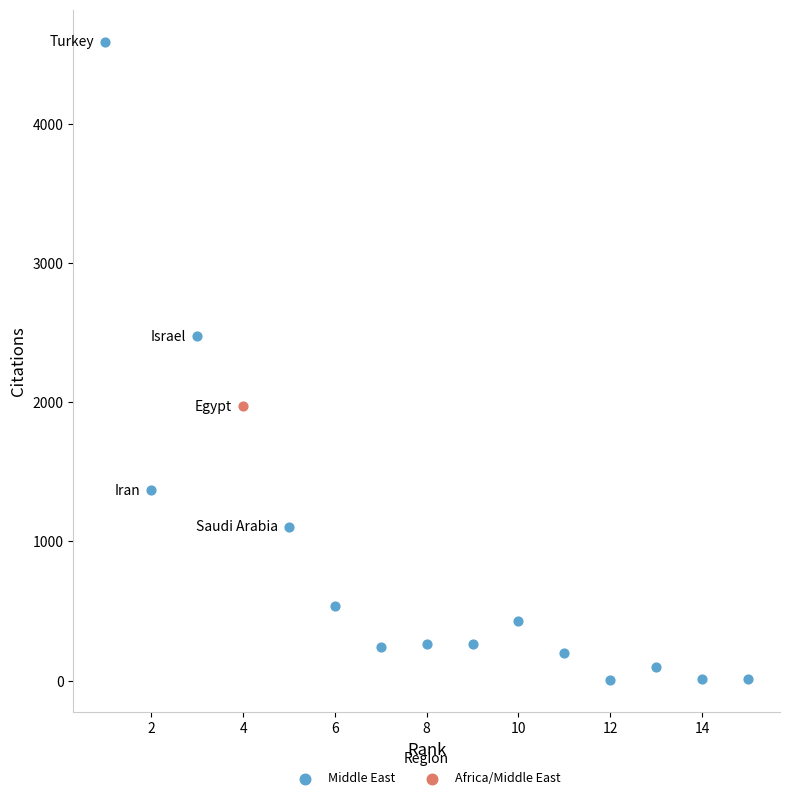

What are all the series names shown in the legend?

Middle East, Africa/Middle East